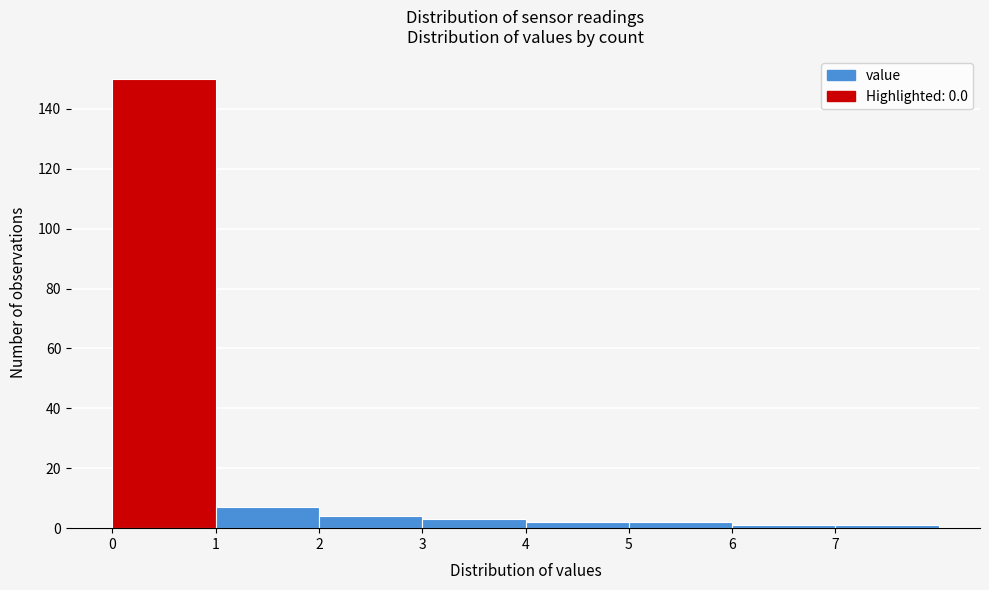

Reading left to right, list every bar in this chart as the range it spans on the x-axis followed by its height. The values are not printed on the chart, so give them approximately, as read against the axis.

0 to 1: 150
1 to 2: 8
2 to 3: 4
3 to 4: 4
4 to 5: 2
5 to 6: 2
6 to 7: under 2
7 to 8: under 2